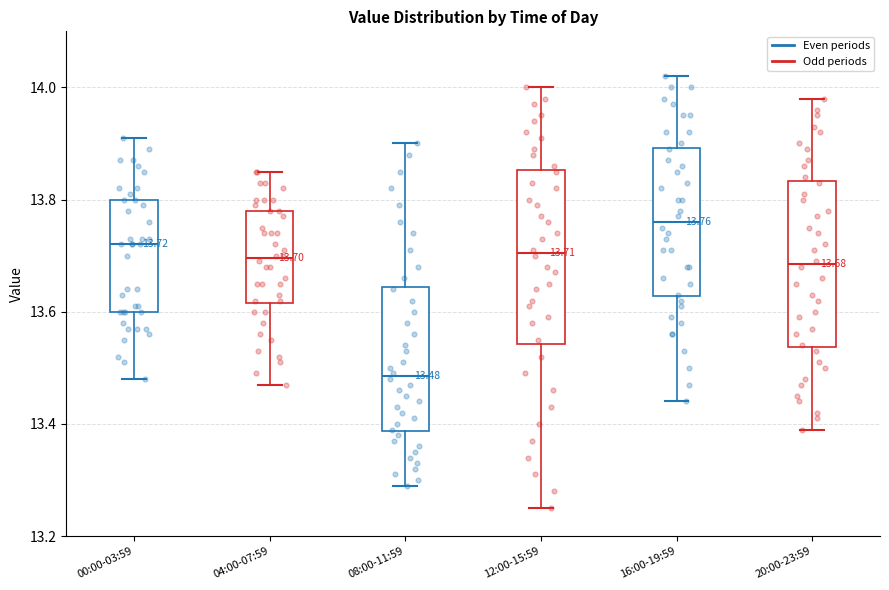

Which box's median line is the lowest?

08:00-11:59